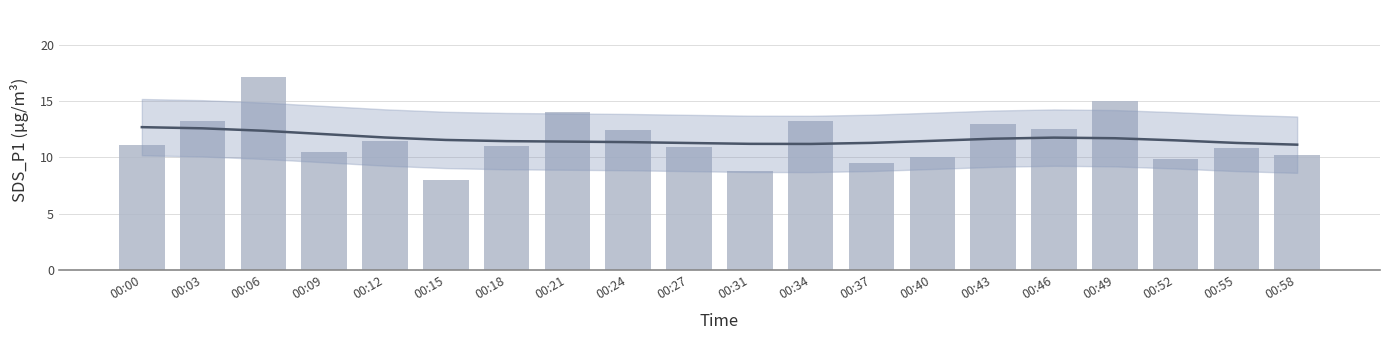

What is the value of the Trend bar at the 2nd from the left?

12.6